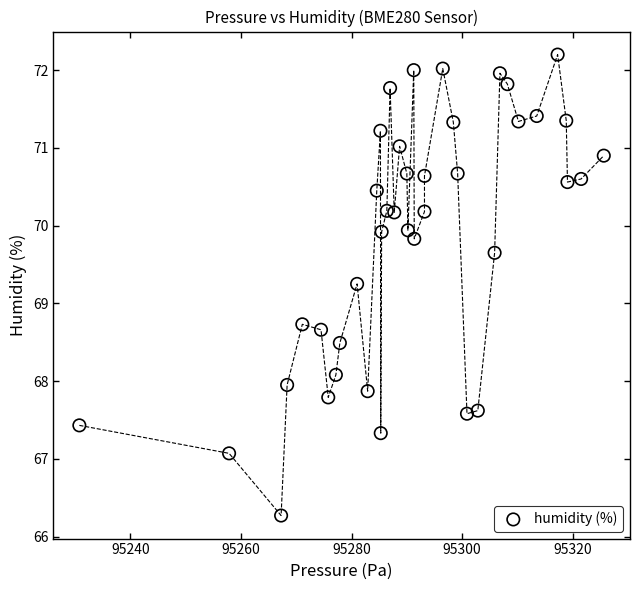

What is the range of Y values (max minus min)?

5.9